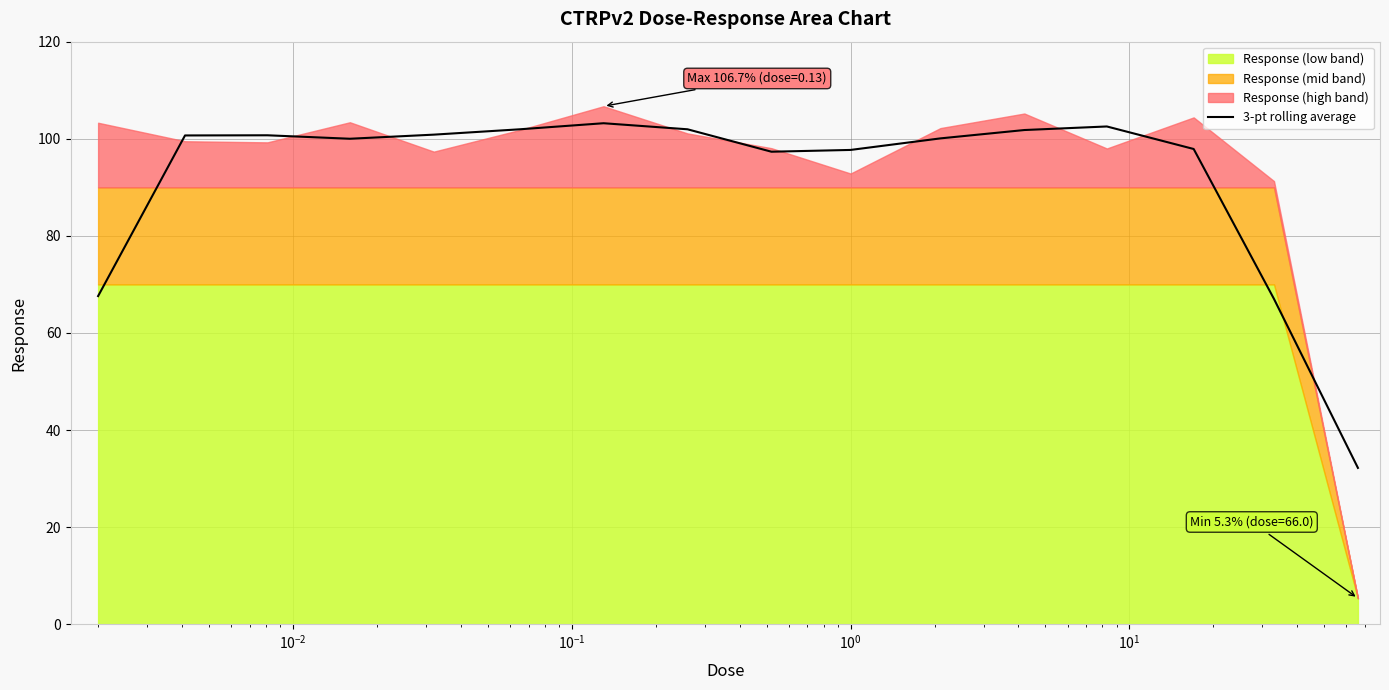

How many points are higher than both their immediate neighbors (excluding endpoints)?

3